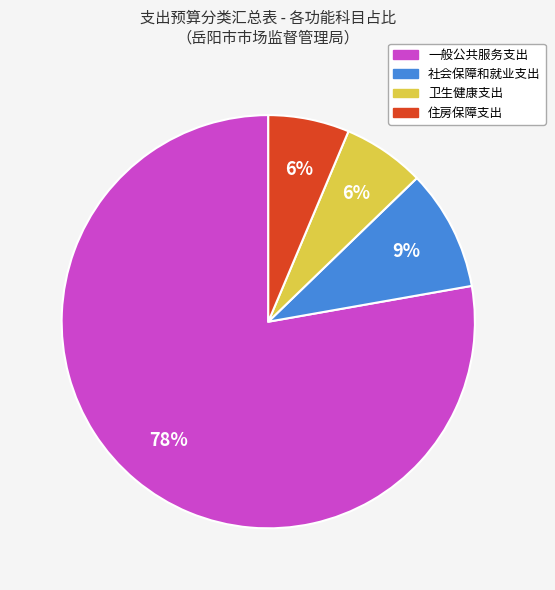

Between 社会保障和就业支出 and 住房保障支出, which is larger?

社会保障和就业支出